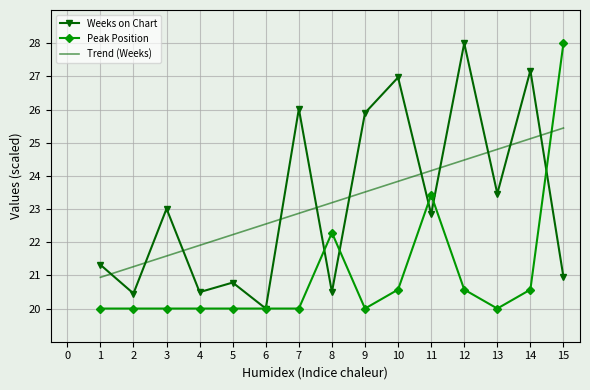

Where do Weeks on Chart and Trend (Weeks) first cross each other?

1 and 2